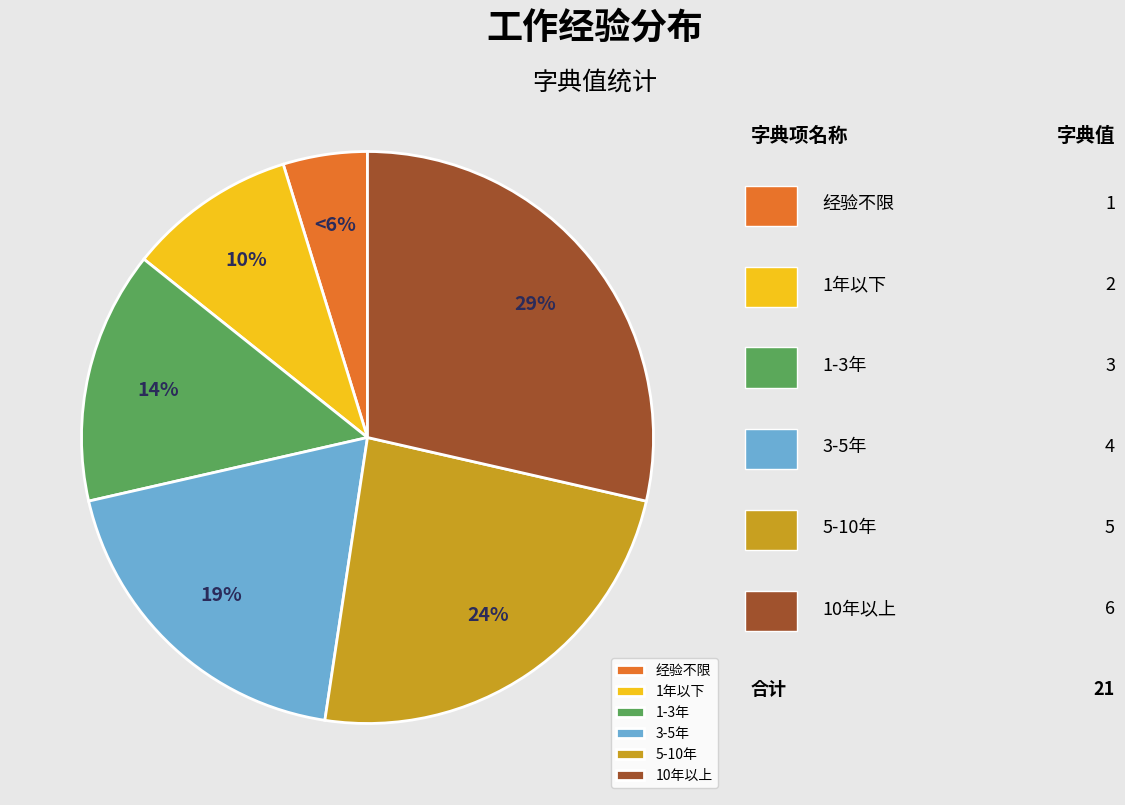

Rank the categories by value from highest to lowest.

10年以上, 5-10年, 3-5年, 1-3年, 1年以下, 经验不限